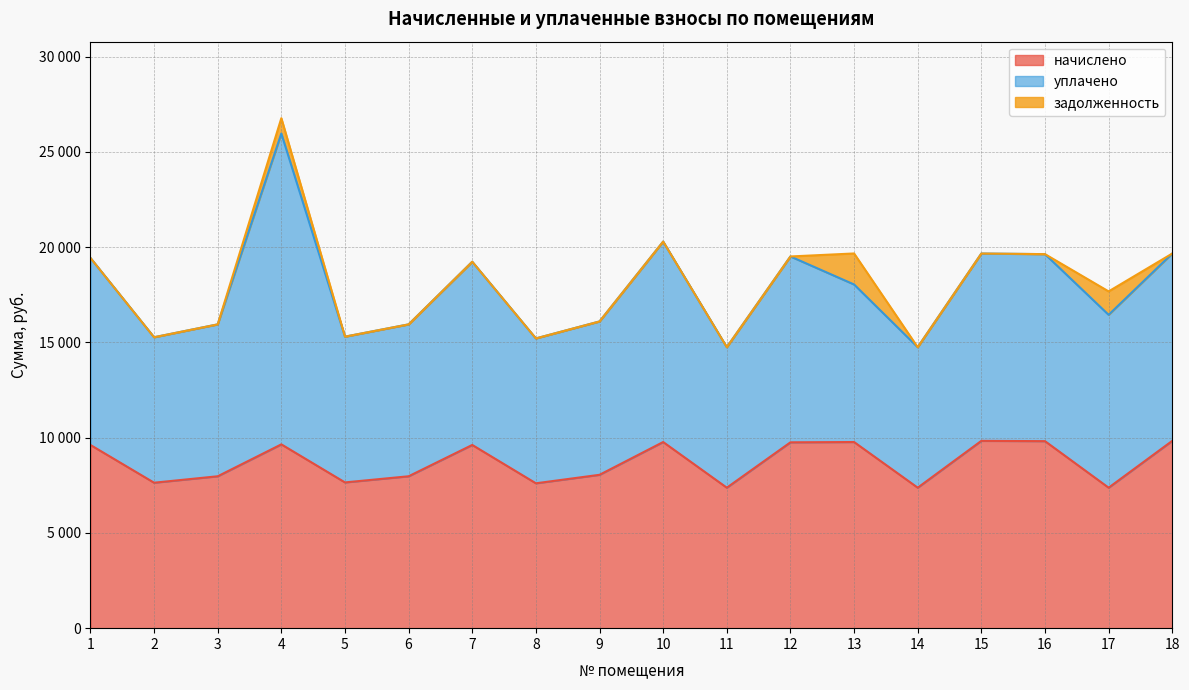

List the series in order of their peak value, lowest first.

задолженность, начислено, уплачено